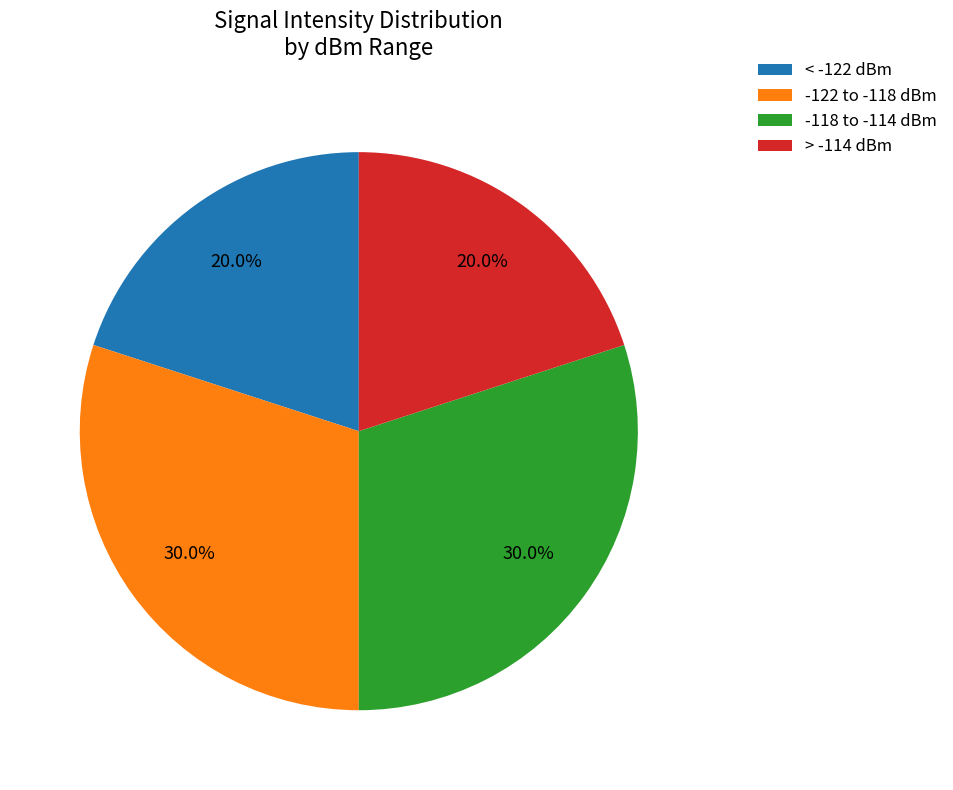

Is there a majority slice in this chart?

No